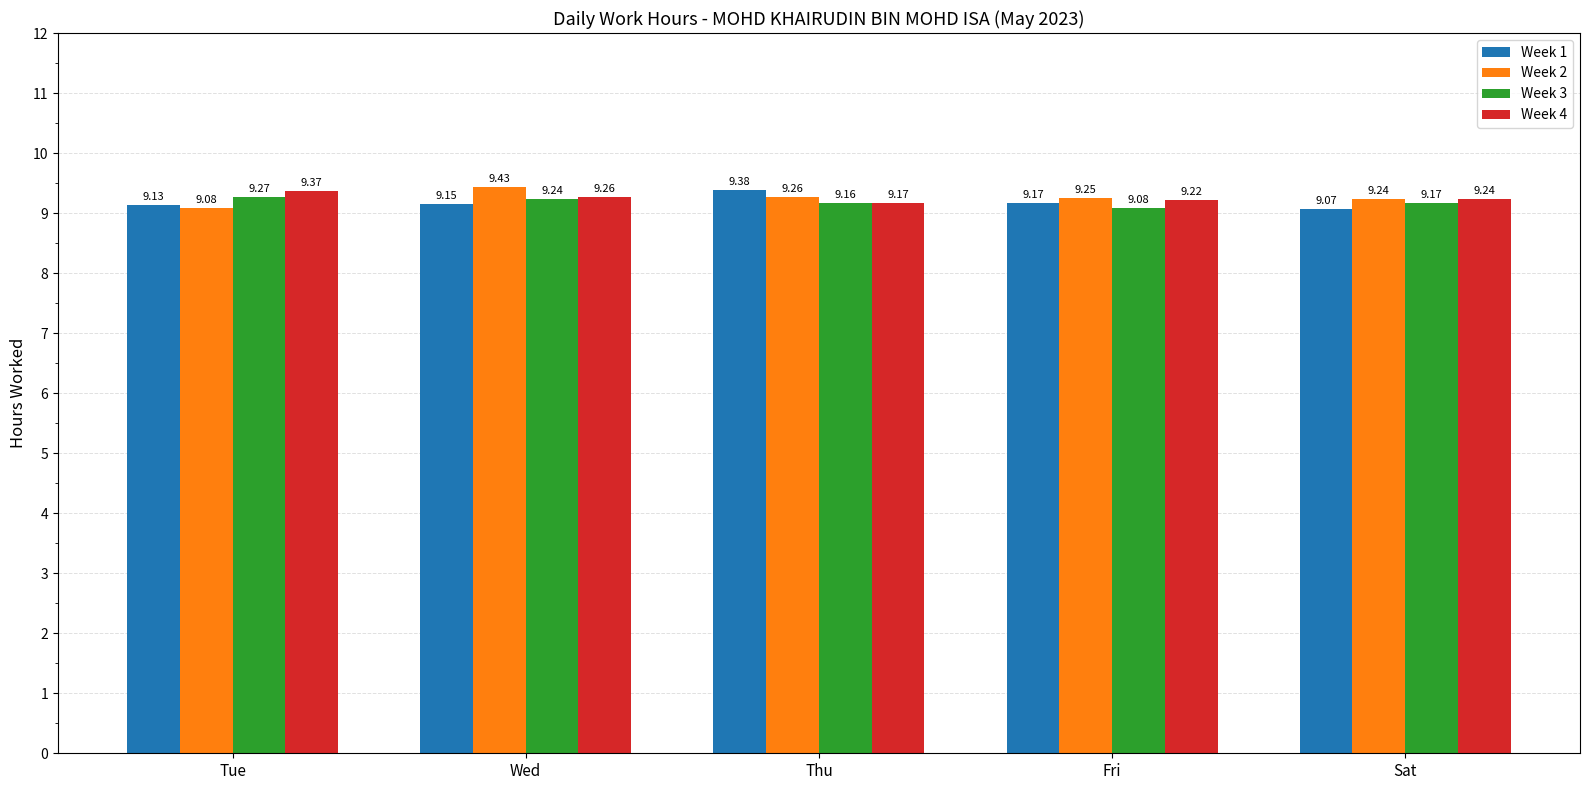

What is the smallest value displayed?

9.1